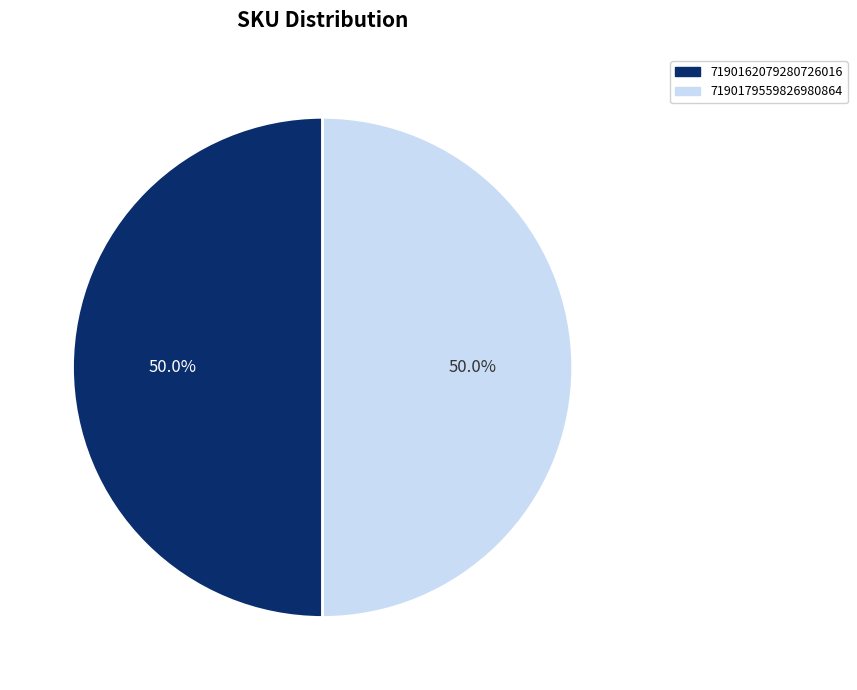

Combined, what portion of the pie is 7190162079280726016 and 7190179559826980864?

100.0%